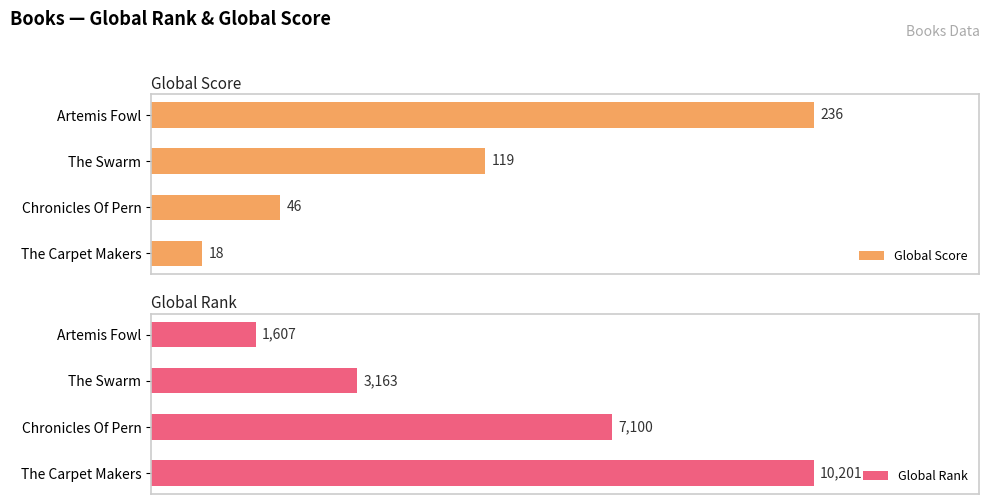

What is the smallest value displayed?

18